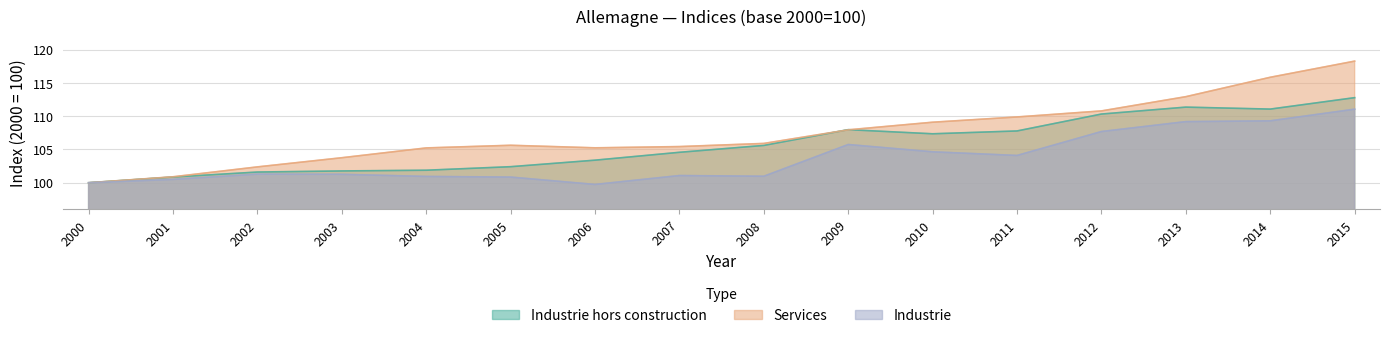

List the labels in order of Services value, smallest first.

2000, 2001, 2002, 2003, 2004, 2006, 2007, 2005, 2008, 2009, 2010, 2011, 2012, 2013, 2014, 2015